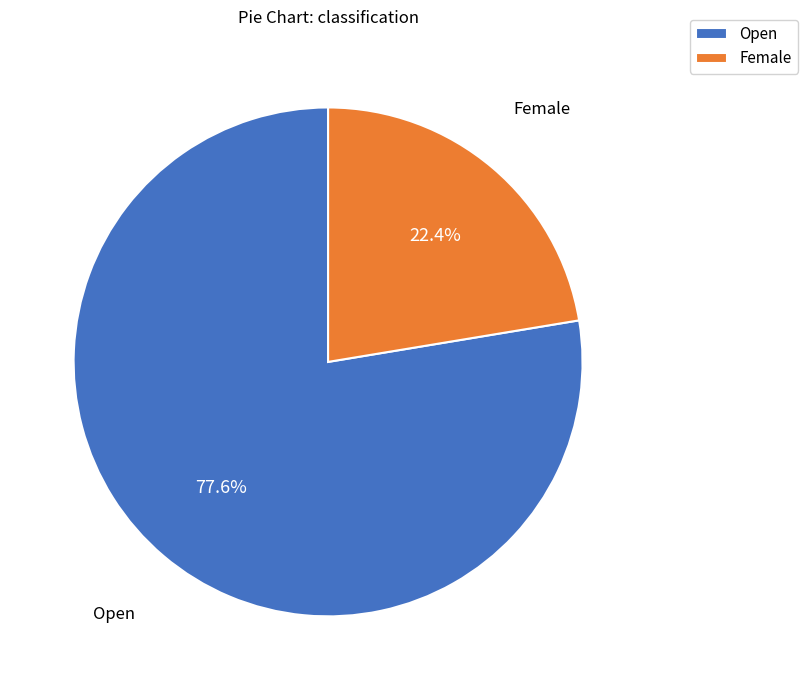

Do Female and Open together represent more than half of the pie?

Yes